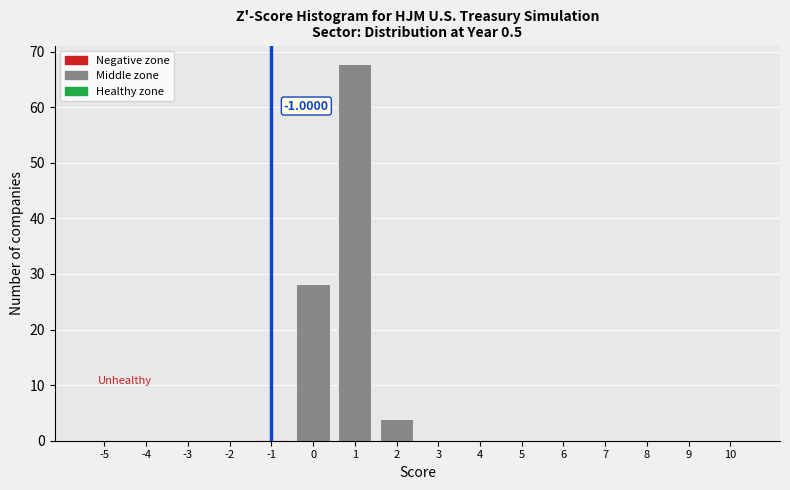

What is the sum of all values?

100.0